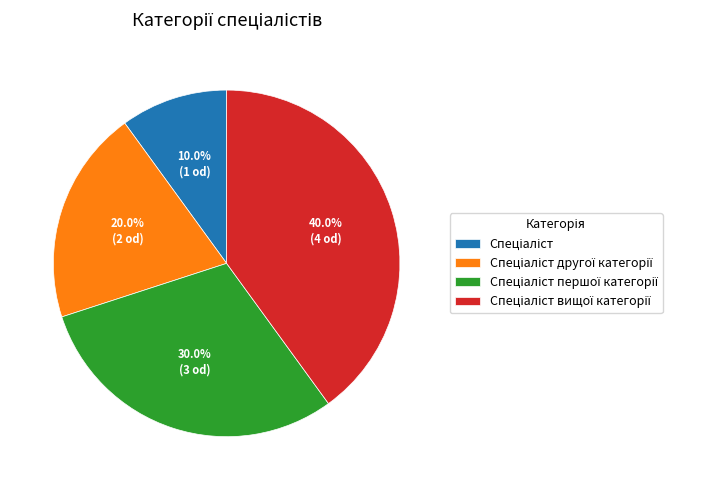

Is there a majority slice in this chart?

No